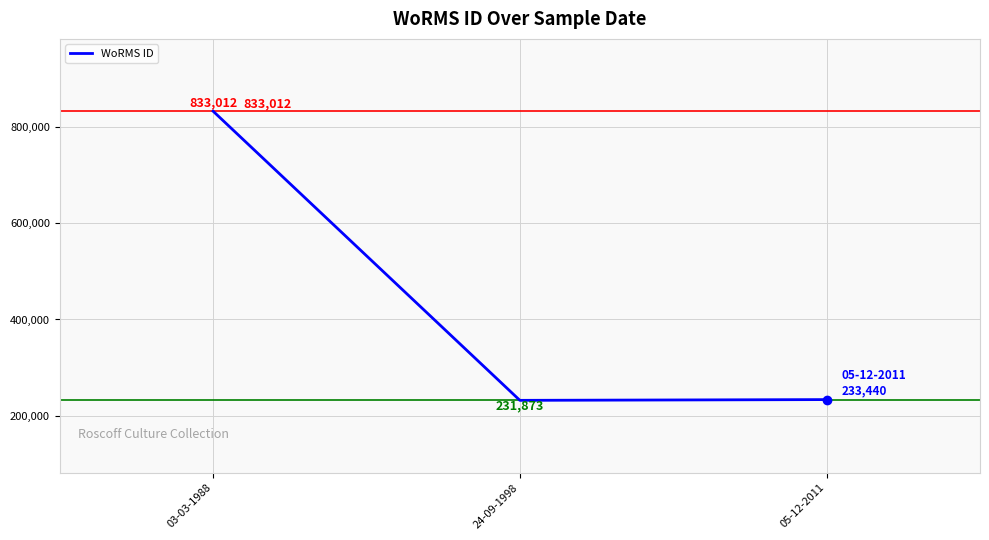

Is it true that the value at 05-12-2011 is 363230?

False